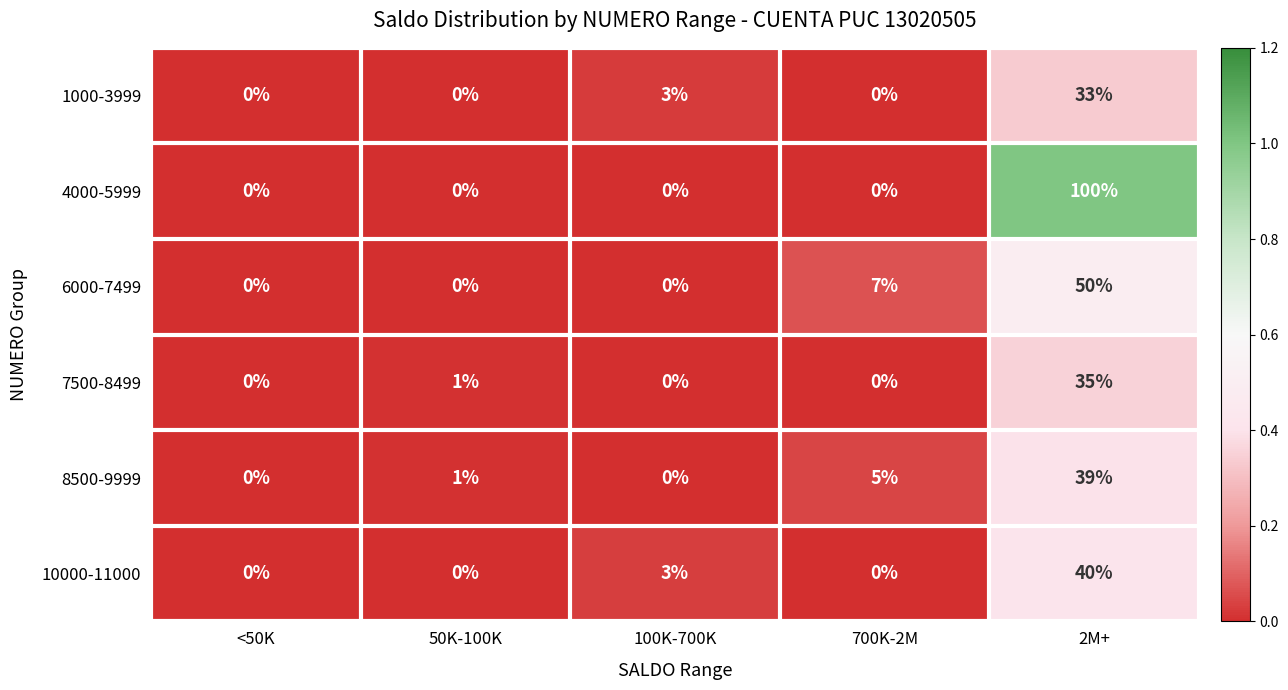

Reading left to right, list all the values displayed in this chart.

1000-3999: 0	0	3	0	33
4000-5999: 0	0	0	0	100
6000-7499: 0	0	0	7	50
7500-8499: 0	1	0	0	35
8500-9999: 0	1	0	5	39
10000-11000: 0	0	3	0	40